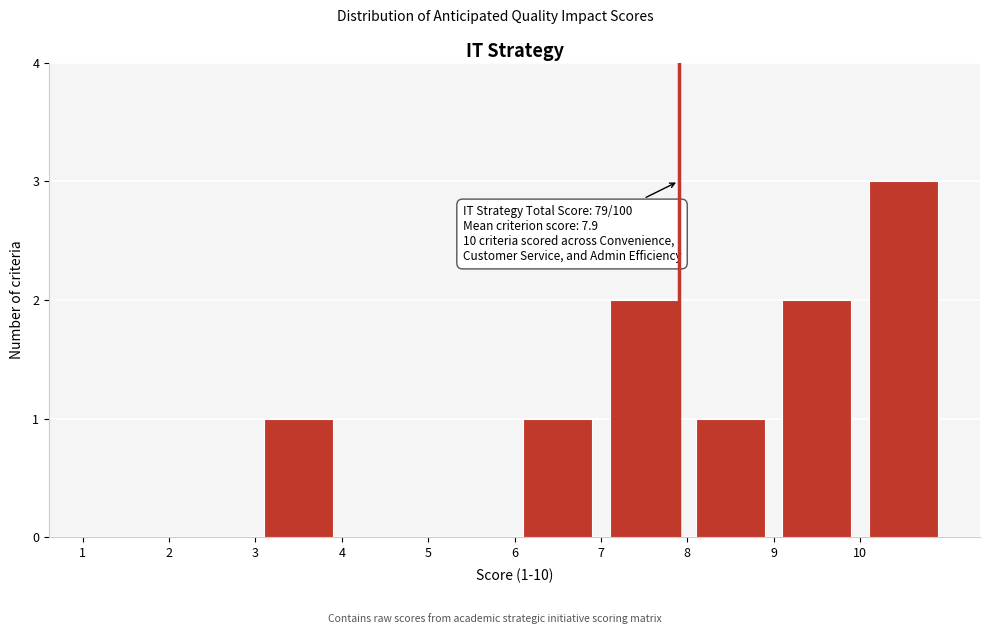

Which range on the x-axis has the tallest bar?

10 to 11